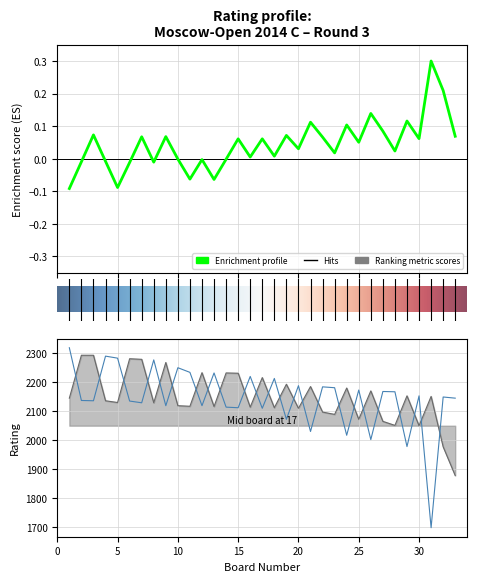

How many intersections are there between White Rating and Black Rating?

24